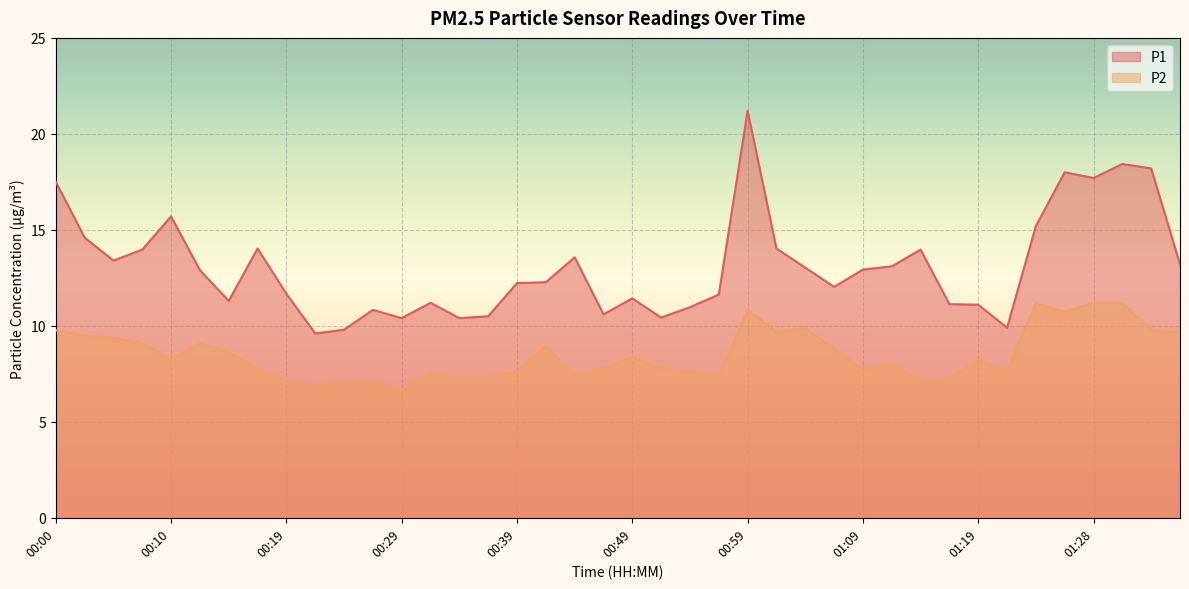

Reading left to right, extract all data points from this chart.

P1: 00:00=17.5	00:02=14.6	00:05=13.4	00:07=14.0	00:10=15.7	00:12=12.9	00:14=11.3	00:17=14.0	00:19=11.7	00:22=9.6	00:24=9.8	00:27=10.8	00:29=10.4	00:32=11.2	00:34=10.4	00:37=10.5	00:39=12.2	00:42=12.3	00:44=13.6	00:46=10.6	00:49=11.4	00:51=10.4	00:54=11.0	00:56=11.6	00:59=21.2	01:01=14.0	01:04=13.0	01:06=12.0	01:09=12.9	01:11=13.1	01:14=14.0	01:16=11.1	01:19=11.1	01:21=9.9	01:24=15.2	01:26=18.0	01:28=17.7	01:31=18.4	01:33=18.2	01:36=13.2
P2: 00:00=9.8	00:02=9.5	00:05=9.4	00:07=9.1	00:10=8.3	00:12=9.1	00:14=8.6	00:17=7.8	00:19=7.2	00:22=6.8	00:24=7.1	00:27=7.1	00:29=6.7	00:32=7.5	00:34=7.3	00:37=7.3	00:39=7.6	00:42=8.9	00:44=7.4	00:46=7.8	00:49=8.4	00:51=7.8	00:54=7.6	00:56=7.4	00:59=10.8	01:01=9.7	01:04=9.9	01:06=8.8	01:09=7.7	01:11=8.1	01:14=7.1	01:16=7.2	01:19=8.3	01:21=7.6	01:24=11.2	01:26=10.7	01:28=11.2	01:31=11.2	01:33=9.8	01:36=9.7